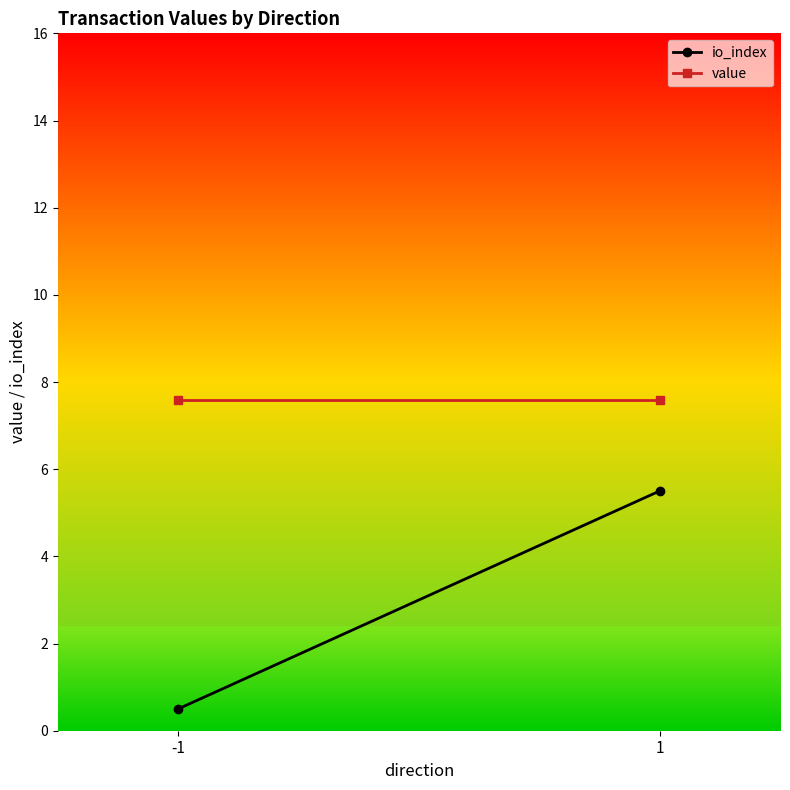

How many io_index values are between 0 and 5?

1